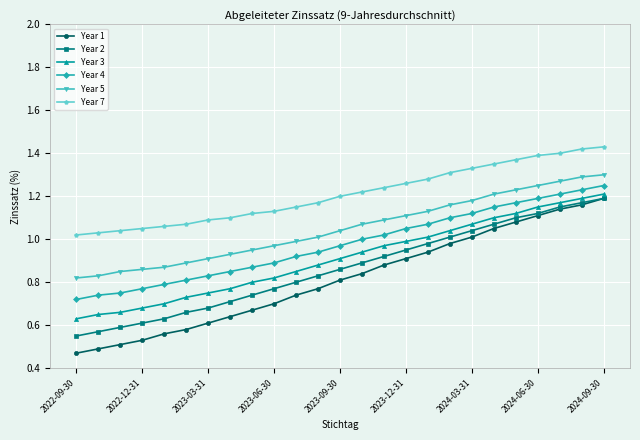

True or false: Year 4 and Year 1 intersect in this chart.

False